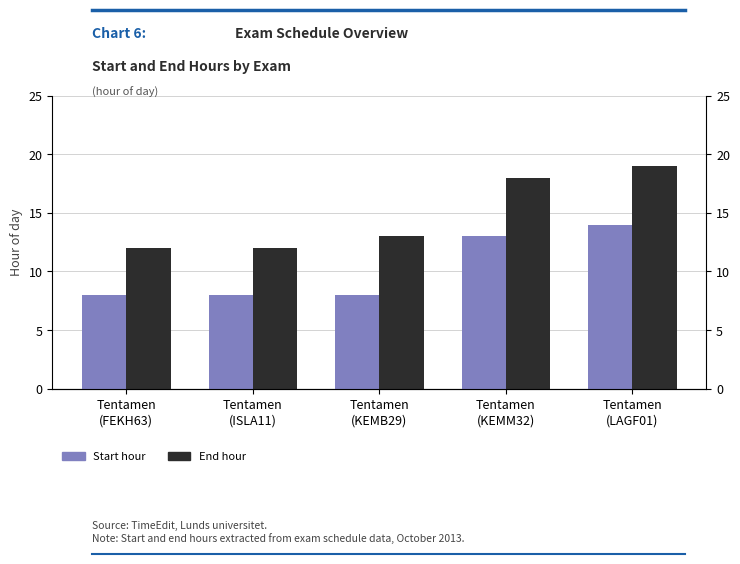

What is the spread (max minus min) of values at Tentamen
(KEMB29)?

5